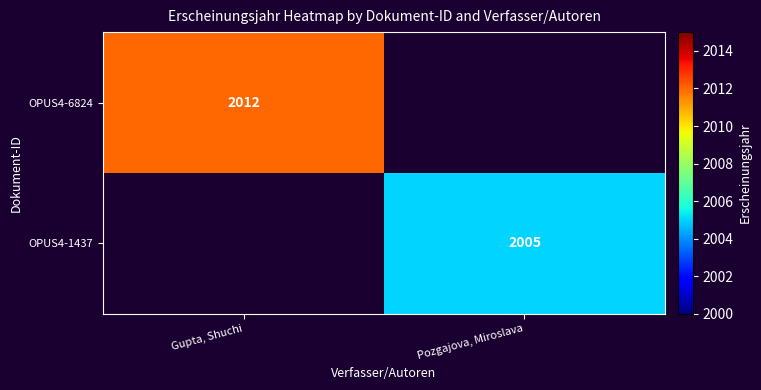

Is it true that OPUS4-1437 equals 2005 at Pozgajova, Miroslava?

True